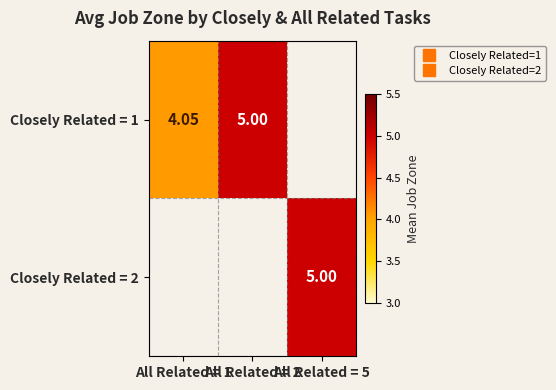

List the series in order of their peak value, lowest first.

Closely Related = 1, Closely Related = 2